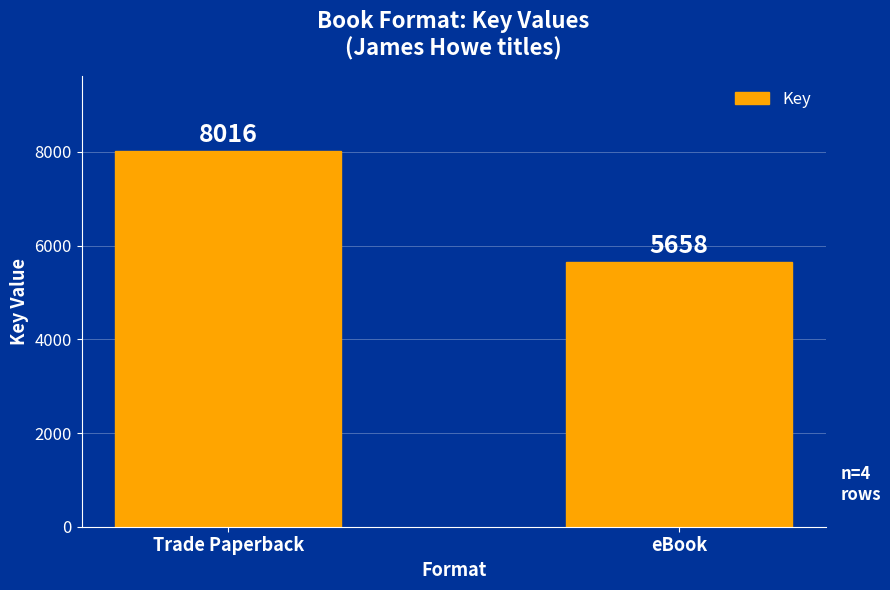

What is the maximum value shown in the chart?

8016